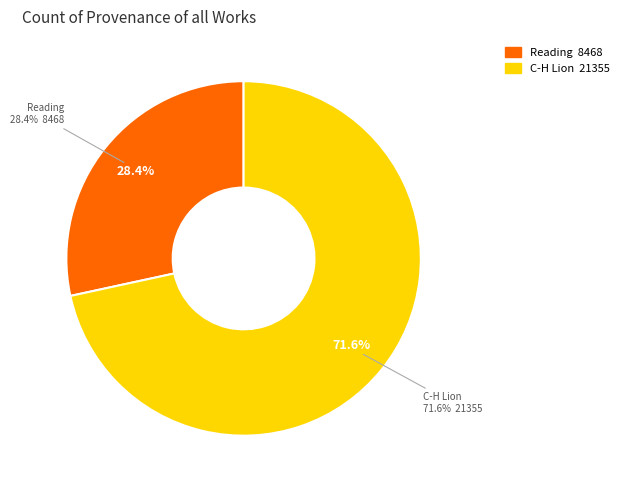

Count the number of slices in the pie.

2